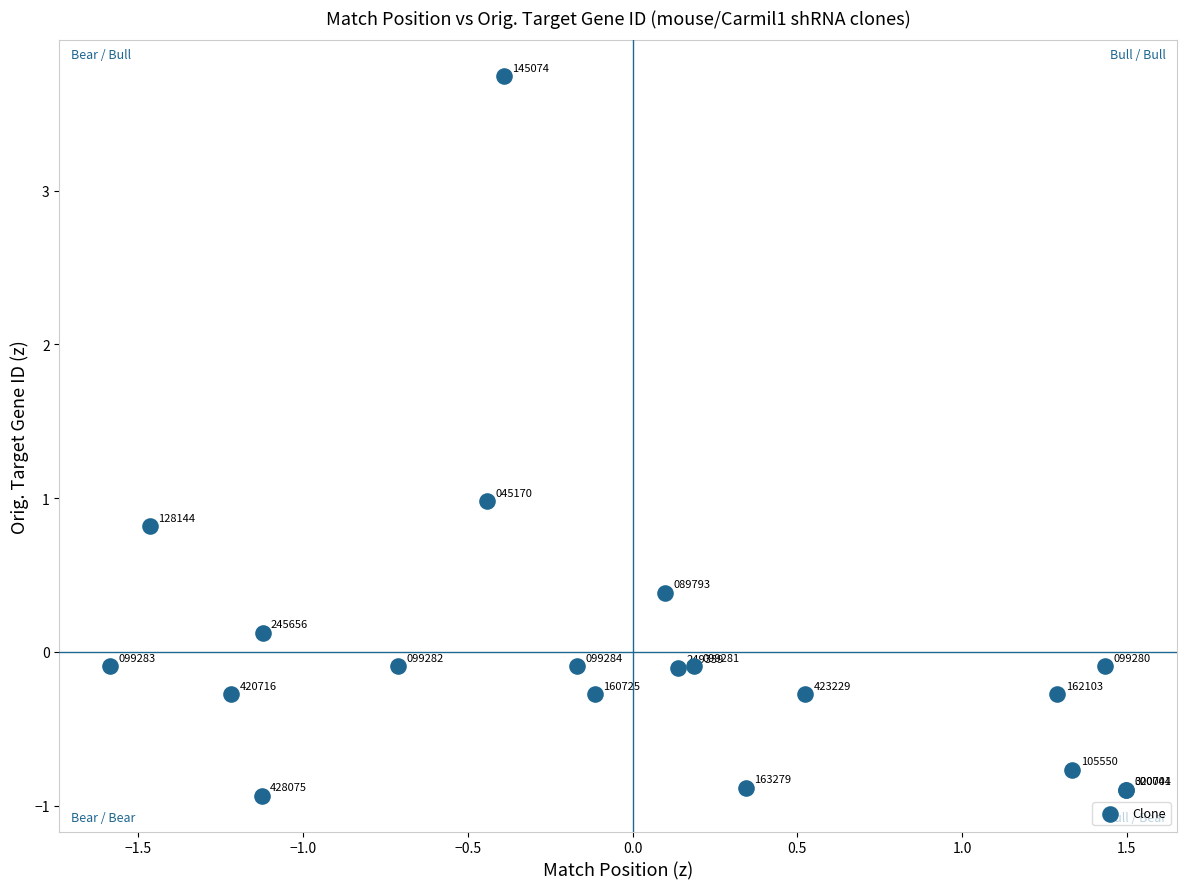

What Y value in the scatter plot is closest to 1?

1.0